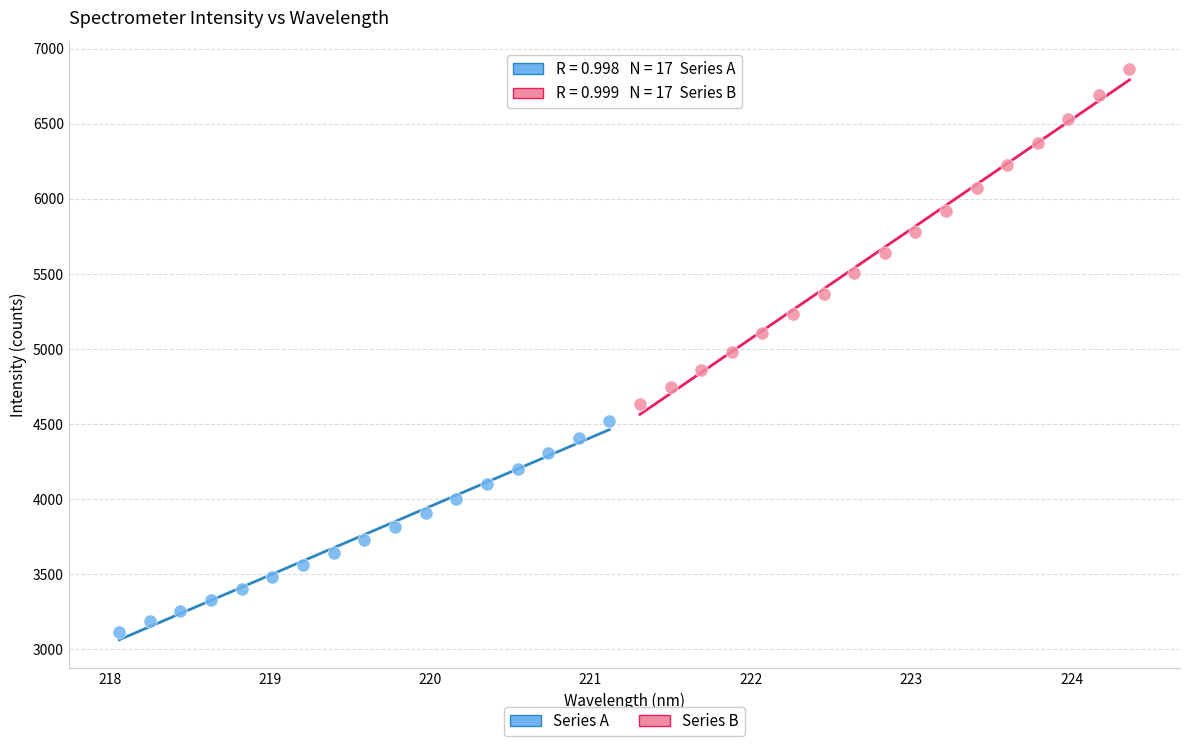

Which series has the largest Y range (max minus min)?

Series B